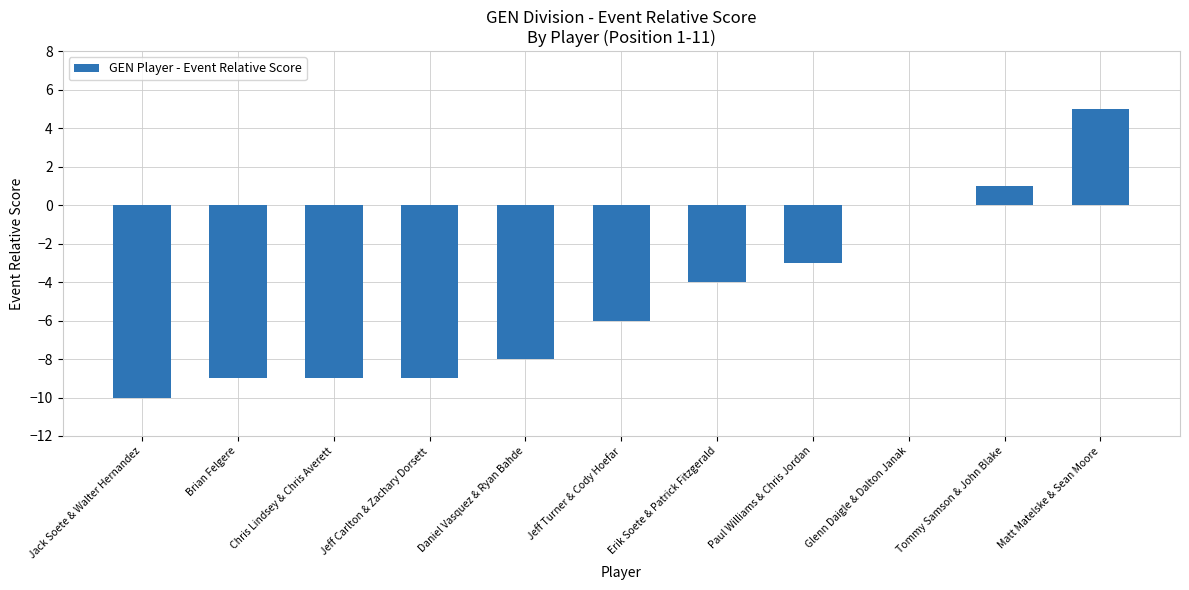

How many distinct data groups are displayed?

1